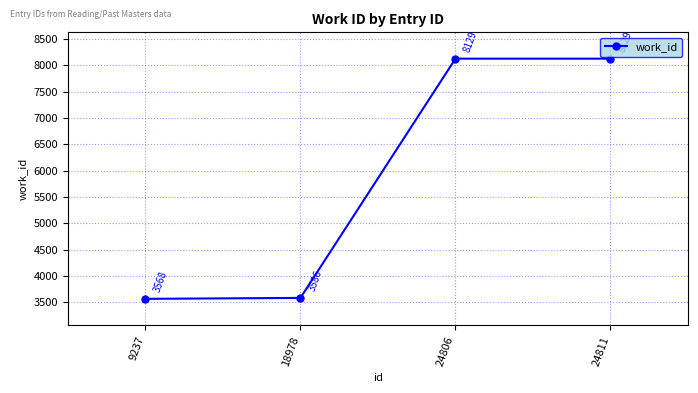

Reading left to right, what are all the values shown in this chart?

3568	3586	8129	8129